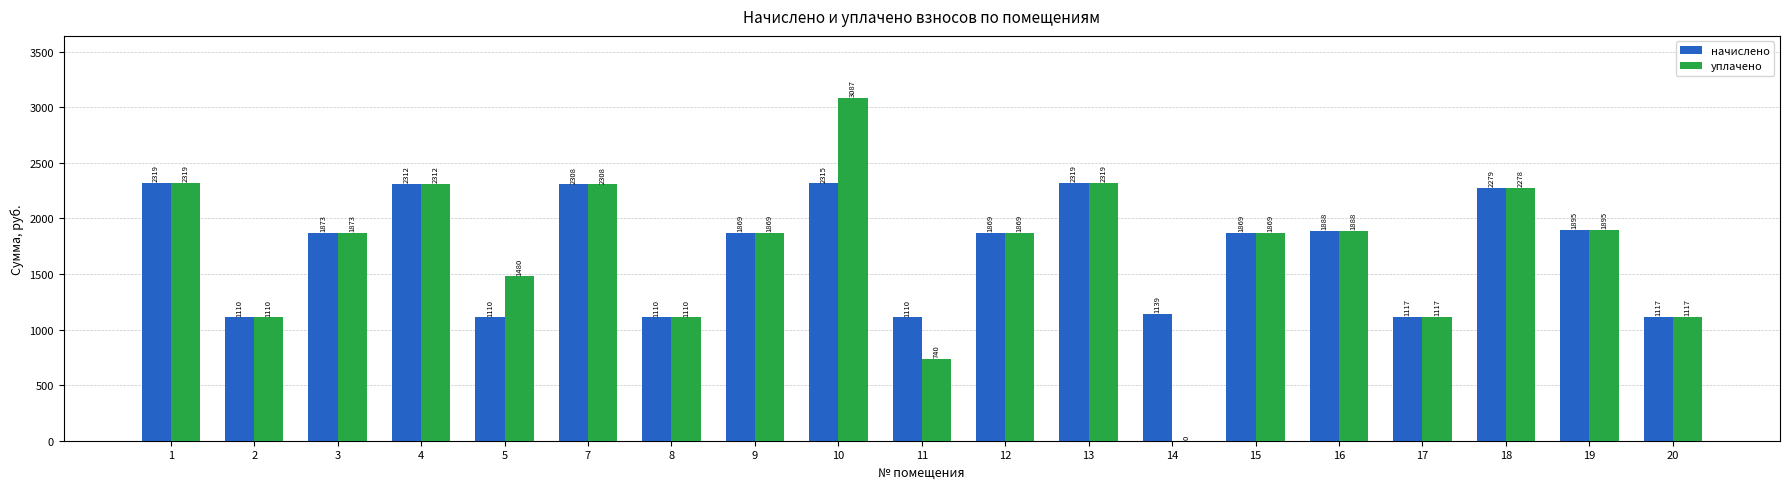

Which series has the largest total across all categories?

начислено